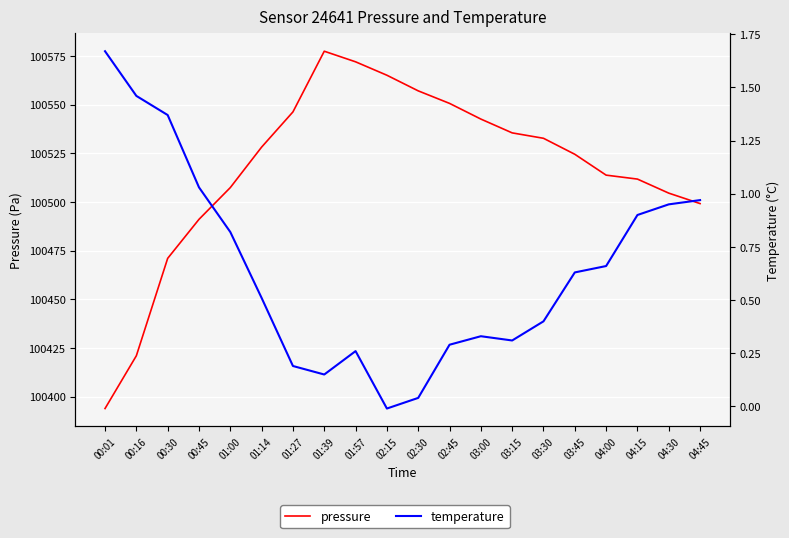

Read the temperature value at 00:30.

1.4